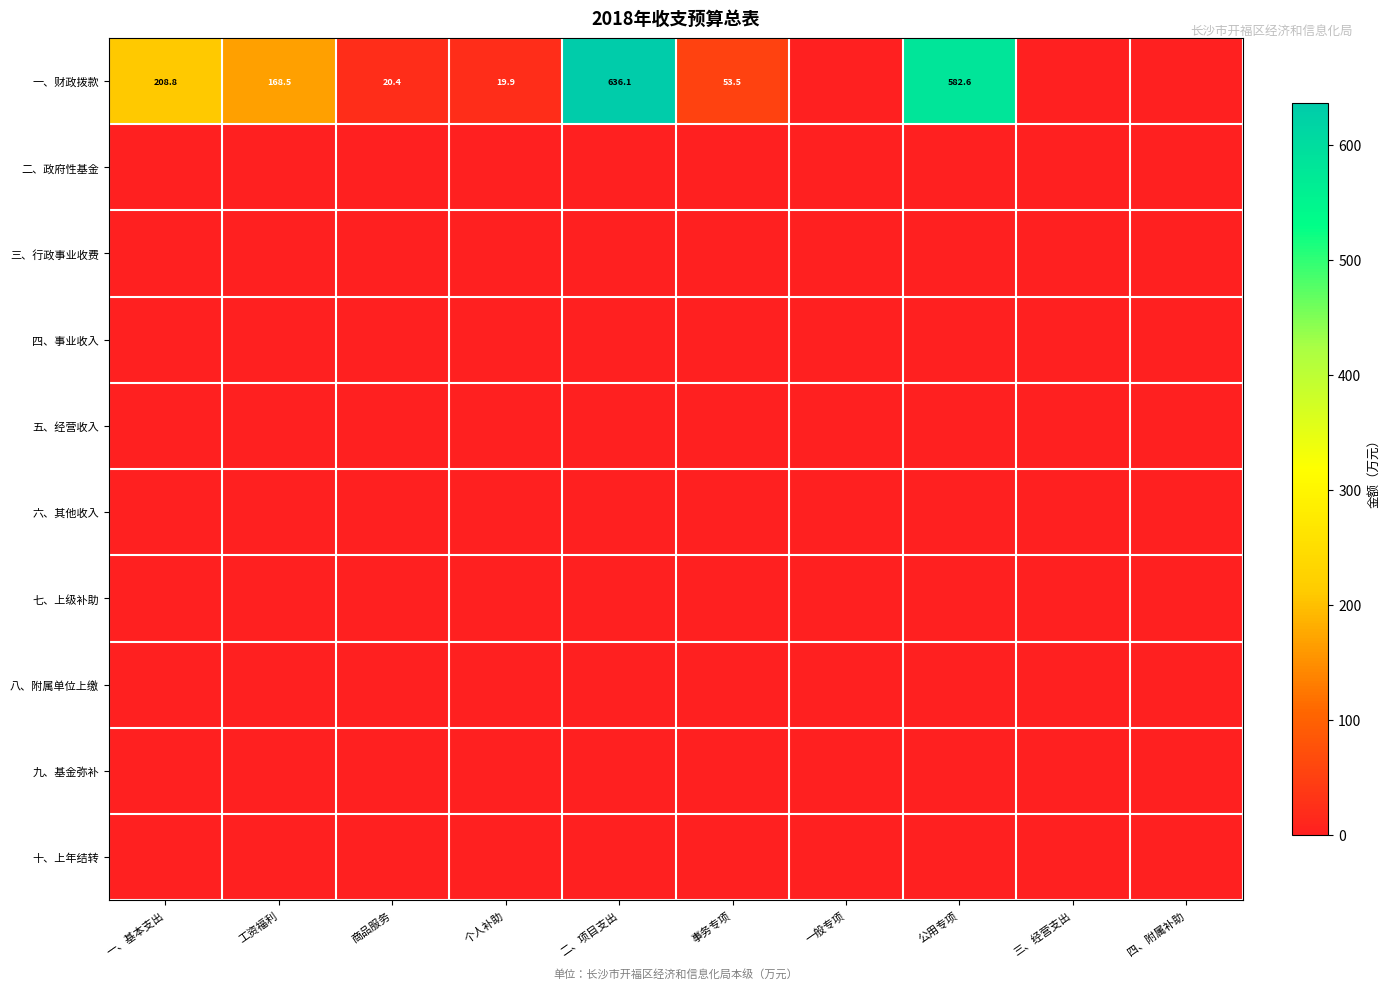

Which category has the lowest value across all series?

一般专项